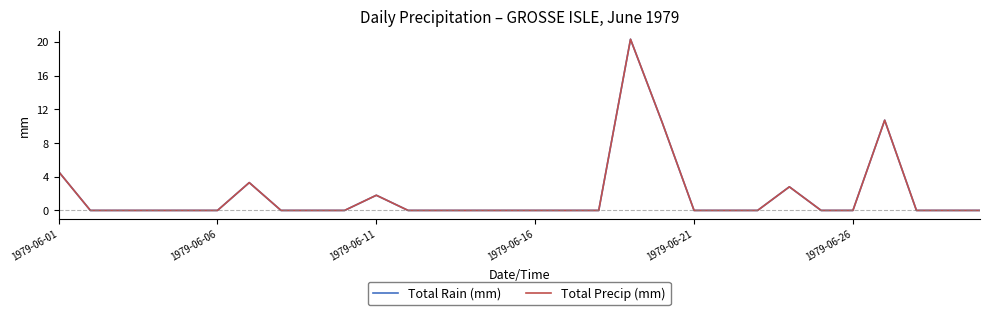

List the labels in order of Total Rain (mm) value, smallest first.

1979-06-06, 1979-06-11, 1979-06-16, 1979-06-21, 1979-06-26, 7, 8, 9, 11, 12, 13, 14, 15, 16, 17, 20, 21, 22, 24, 25, 27, 28, 29, 10, 23, 6, 1979-06-01, 19, 26, 18